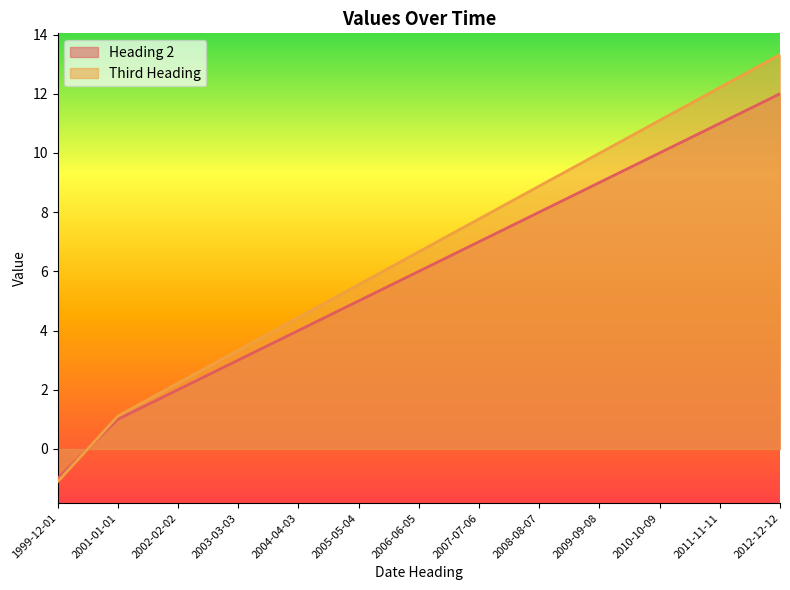

True or false: Heading 2 and Third Heading cross at least once.

True